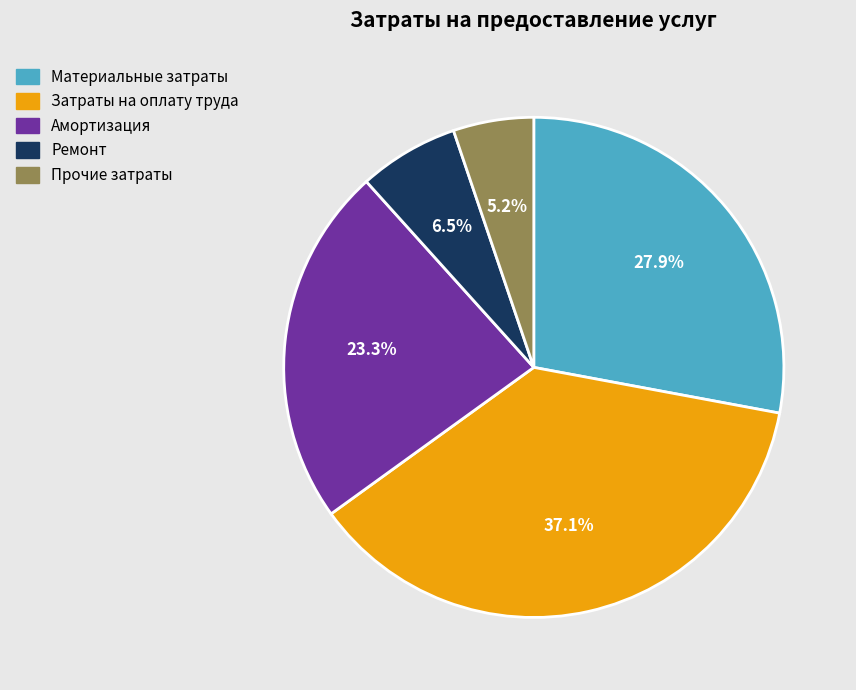

Which has a higher value, Ремонт or Амортизация?

Амортизация